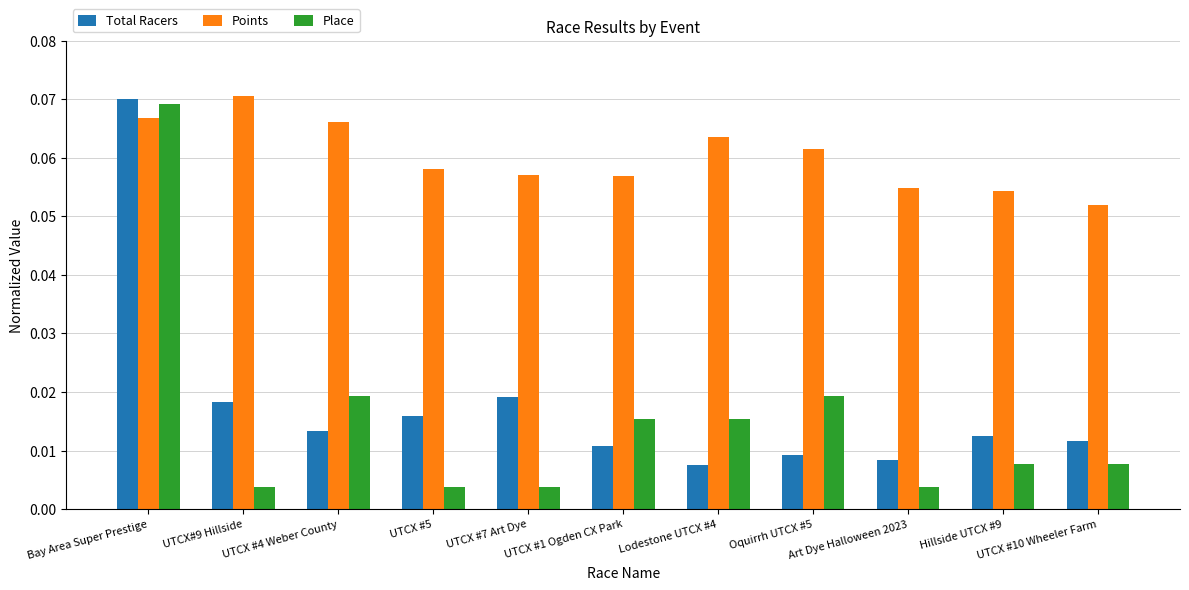

What is the label of the 5th bar from the right?

Lodestone UTCX #4